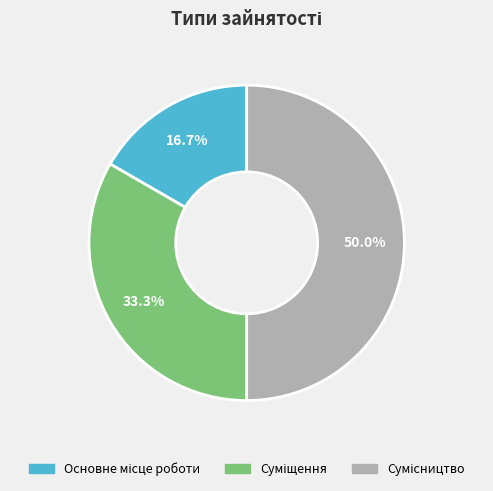

Count the number of slices in the pie.

3